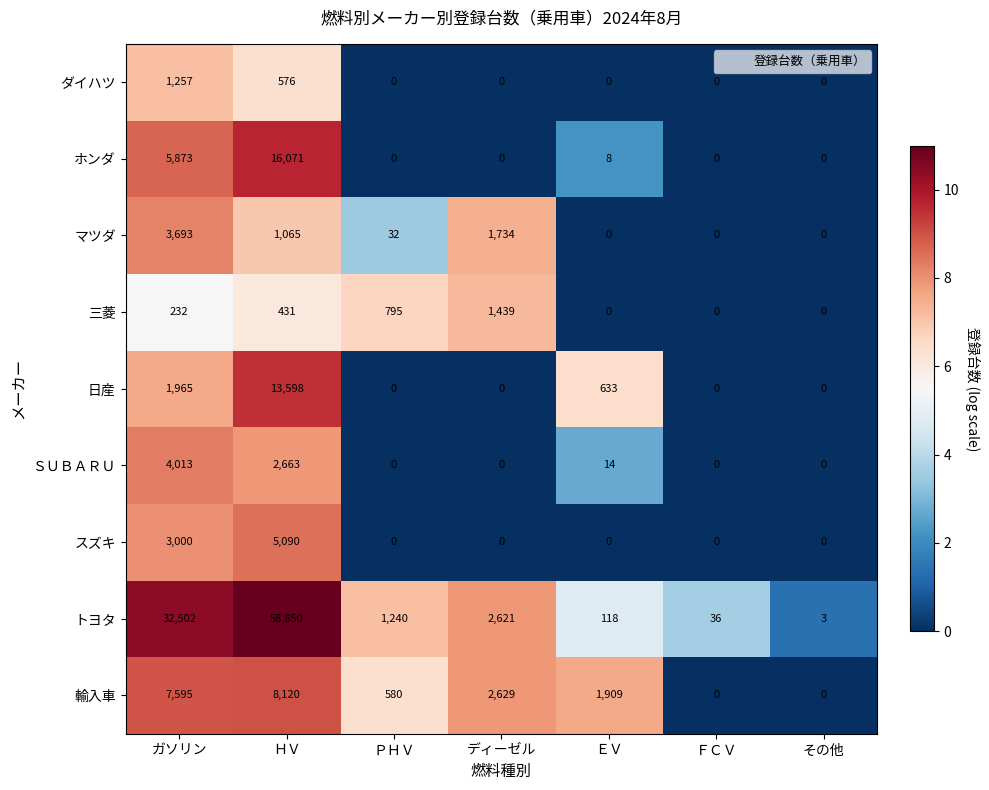

Where does the 輸入車 series first go above 1909?

ガソリン